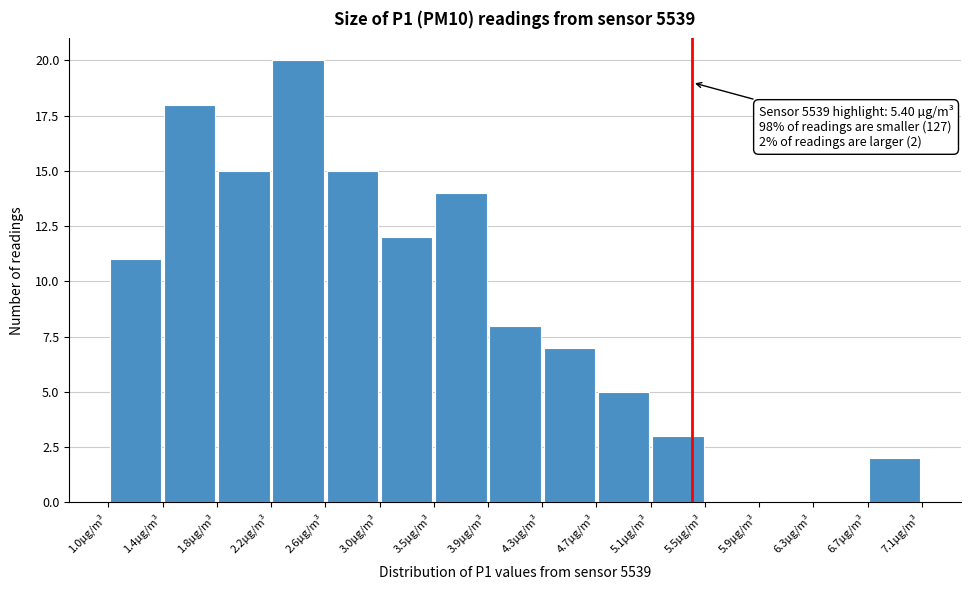

Which range on the x-axis has the tallest bar?

2.25 to 2.65